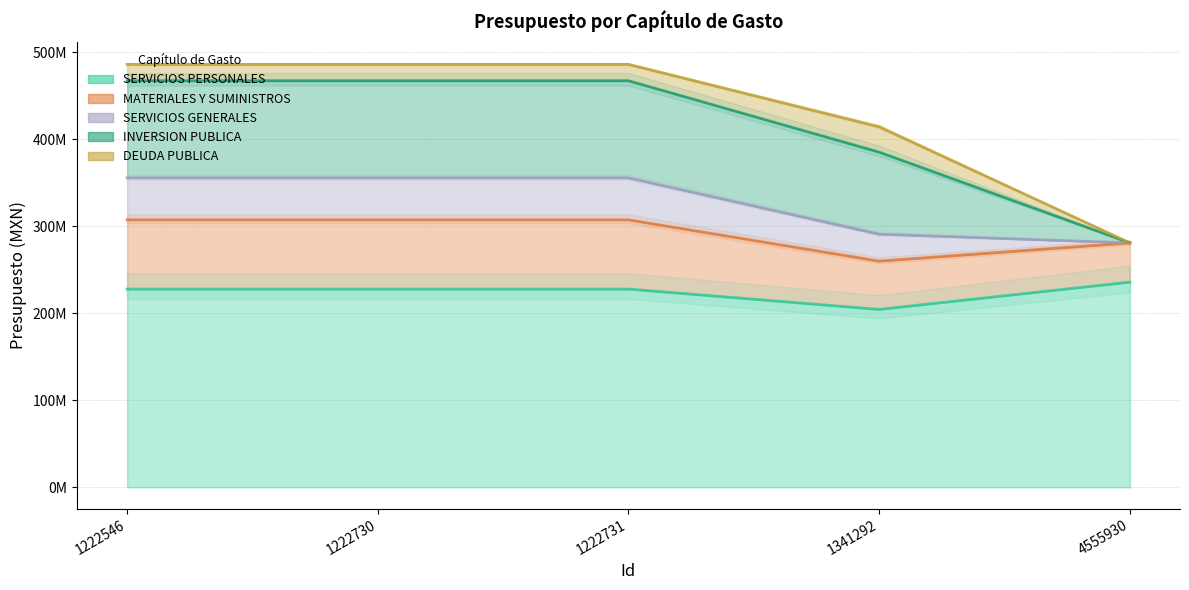

True or false: SERVICIOS PERSONALES has a value of 330028509.4 at 4555930.

False